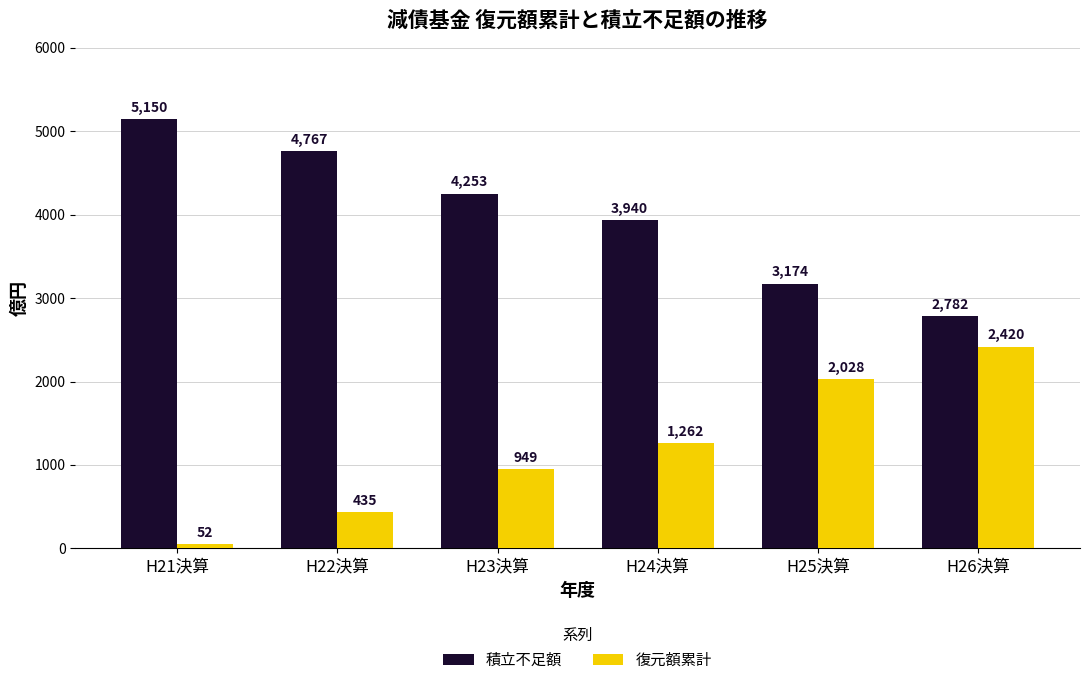

How many groups of bars are there?

6